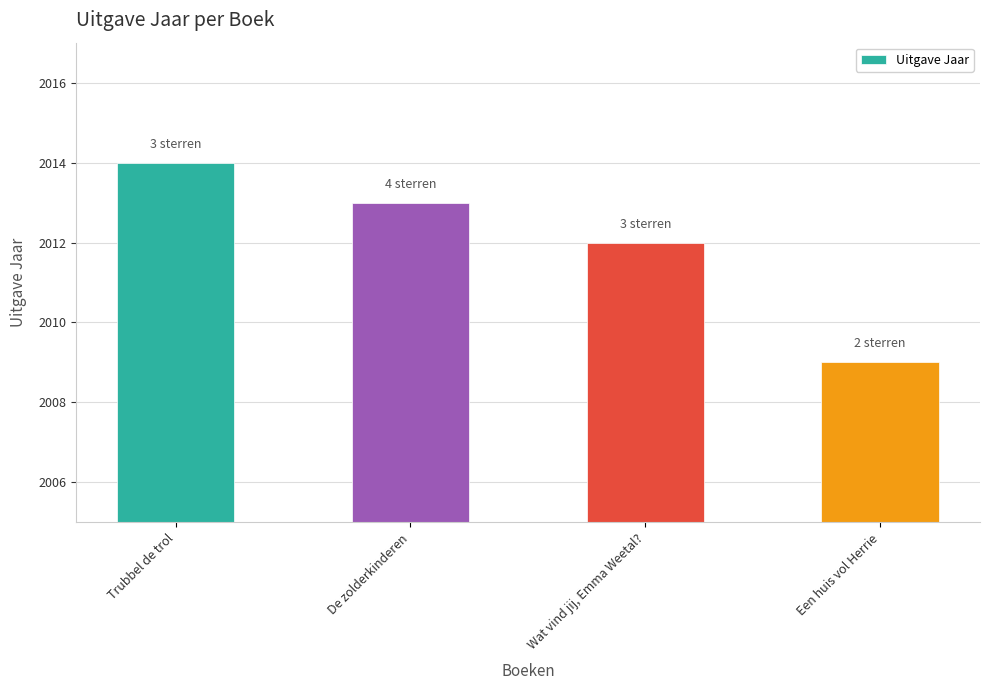

What is the sum of the values at De zolderkinderen and Wat vind jij, Emma Weetal??

4025